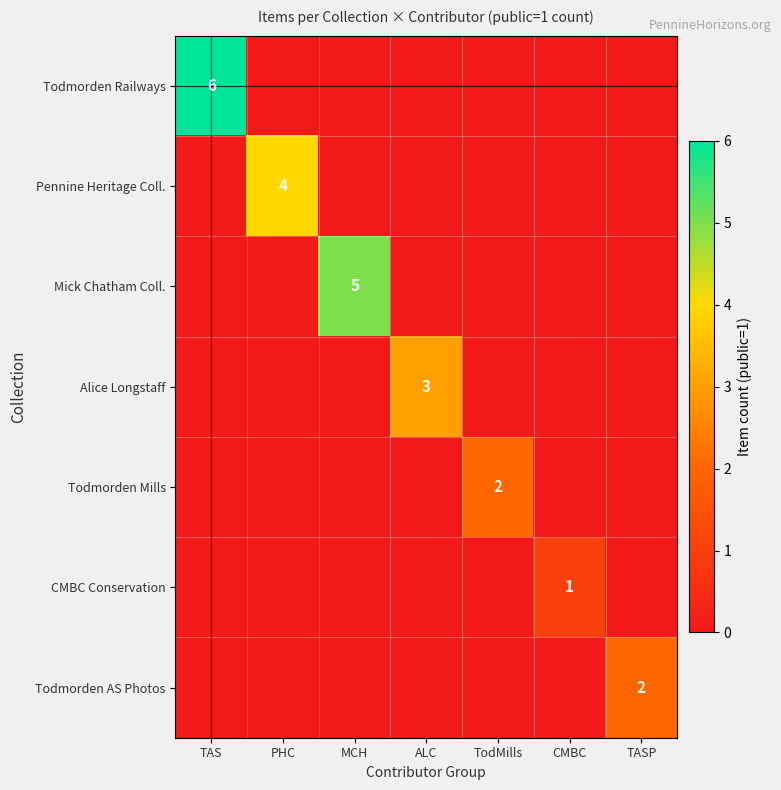

At which label does Todmorden AS Photos reach its minimum?

TAS